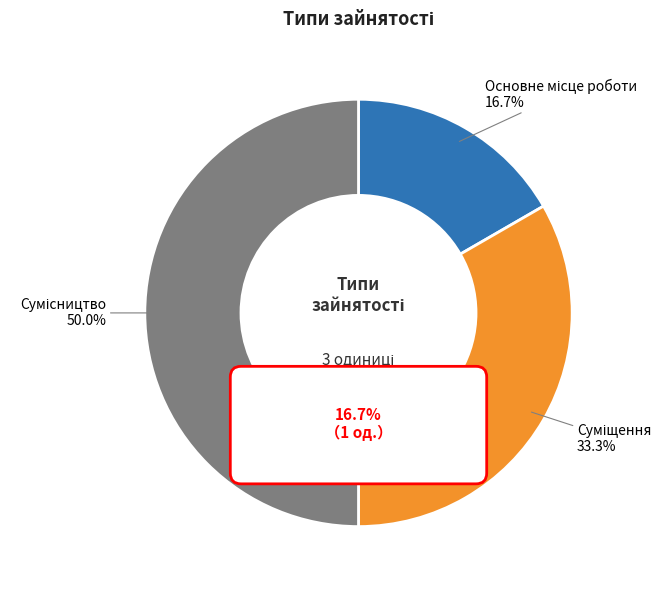

Which slice is the smallest?

Основне місце роботи